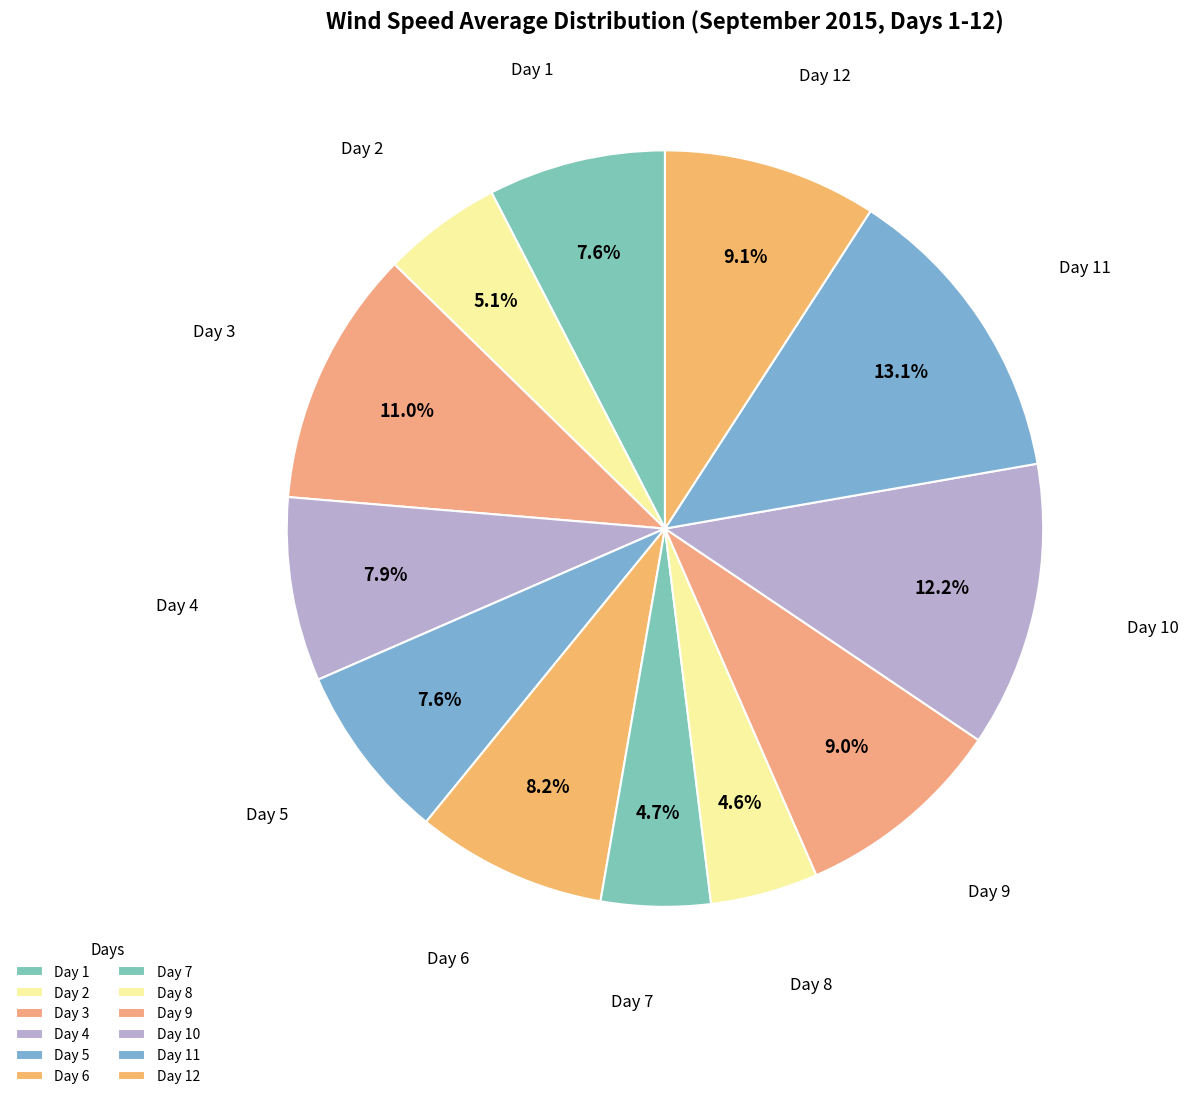

How many slices are in this pie chart?

12